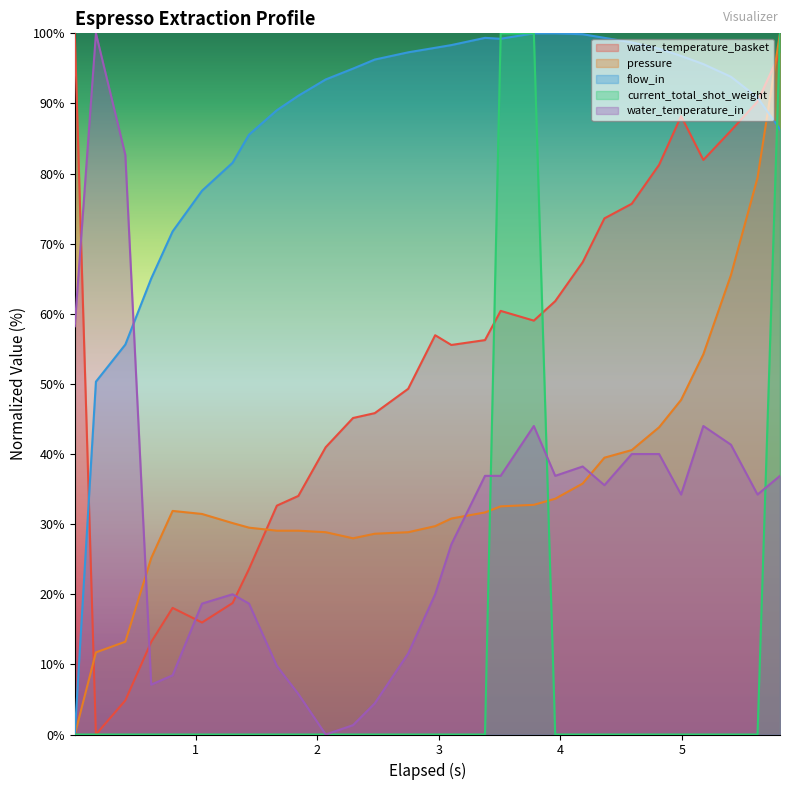

Which series has the widest spread of values?

water_temperature_basket